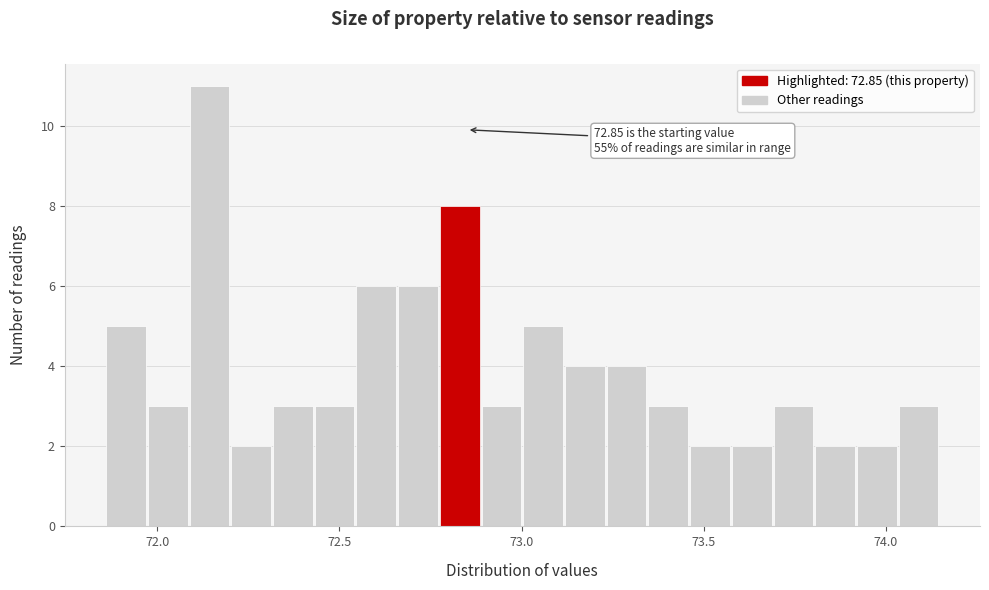

Around what value on the x-axis is the tallest bar? Give the approximate position of its centre, as read against the axis.

72.15